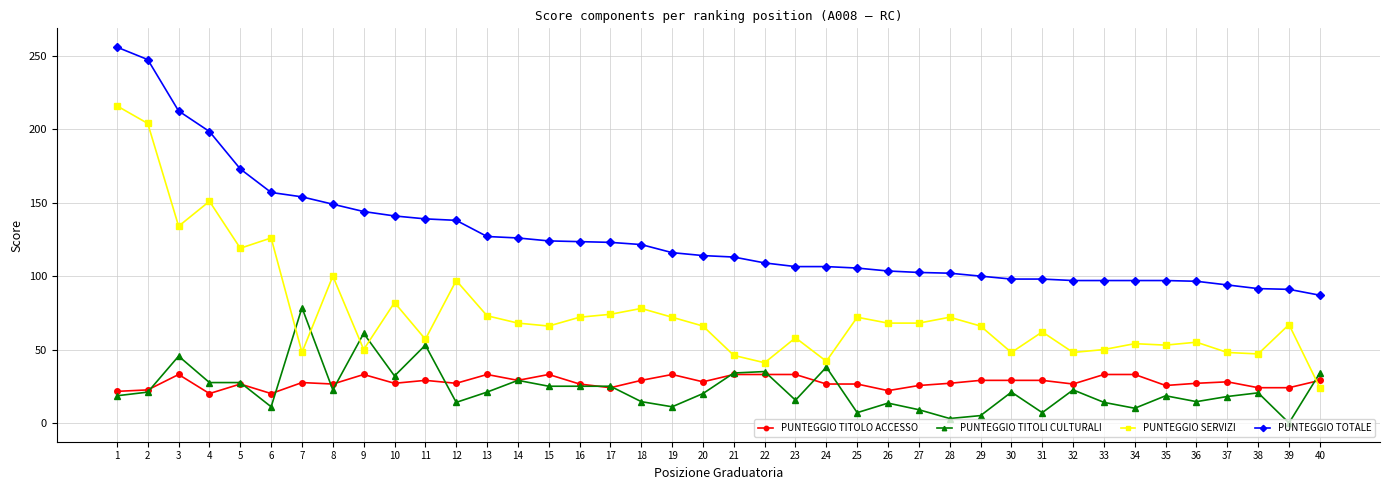

True or false: PUNTEGGIO TITOLI CULTURALI has a value of 53.0 at 11.

True